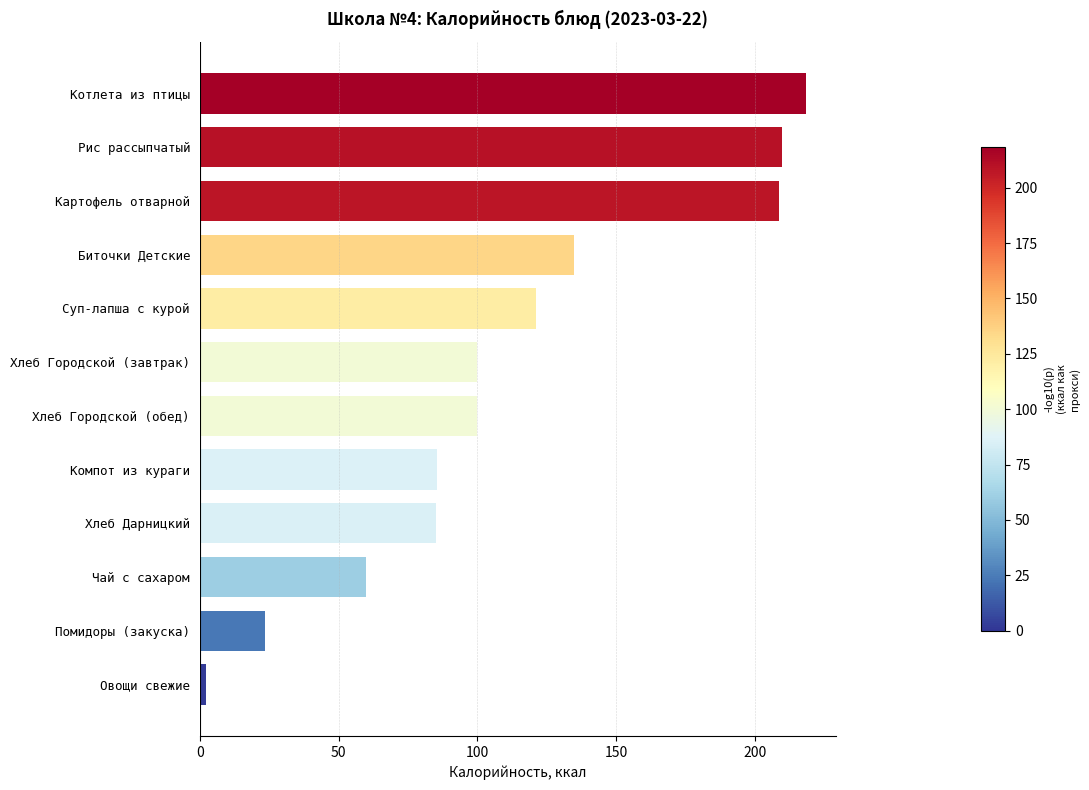

Between Хлеб Городской (завтрак) and Рис рассыпчатый, which is larger?

Рис рассыпчатый